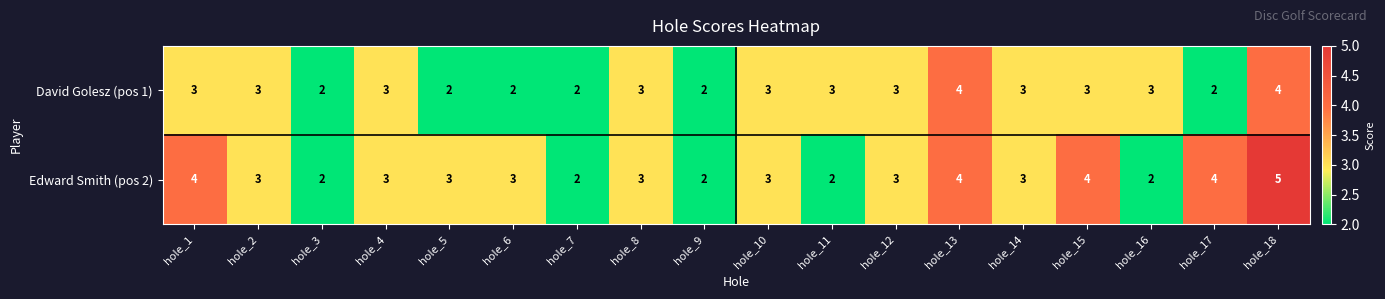

What is the approximate value of Edward Smith (pos 2) at hole_17?

4